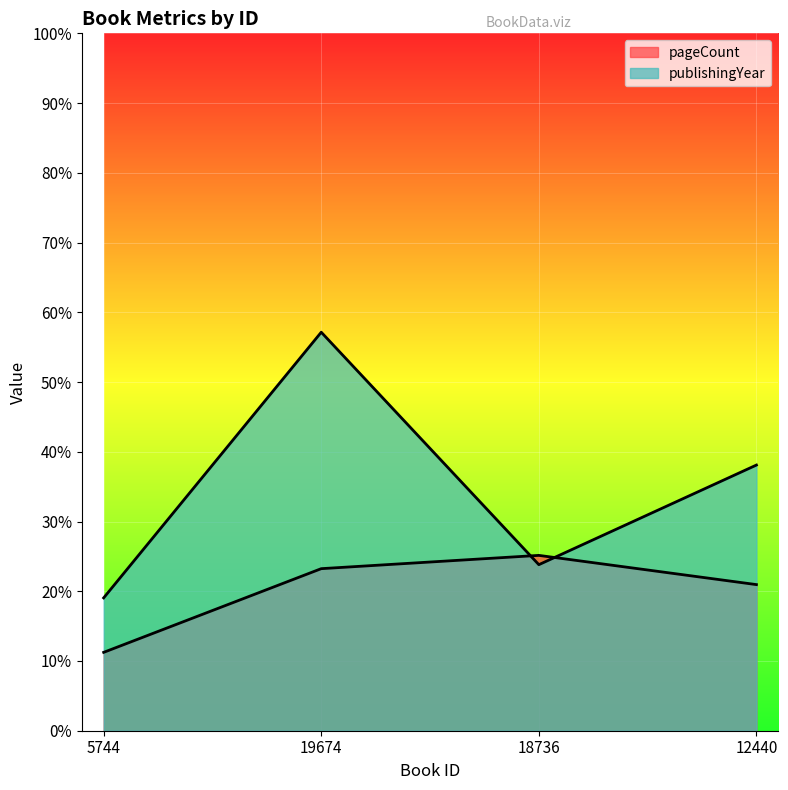

How many data points in publishingYear are less than 800?

2